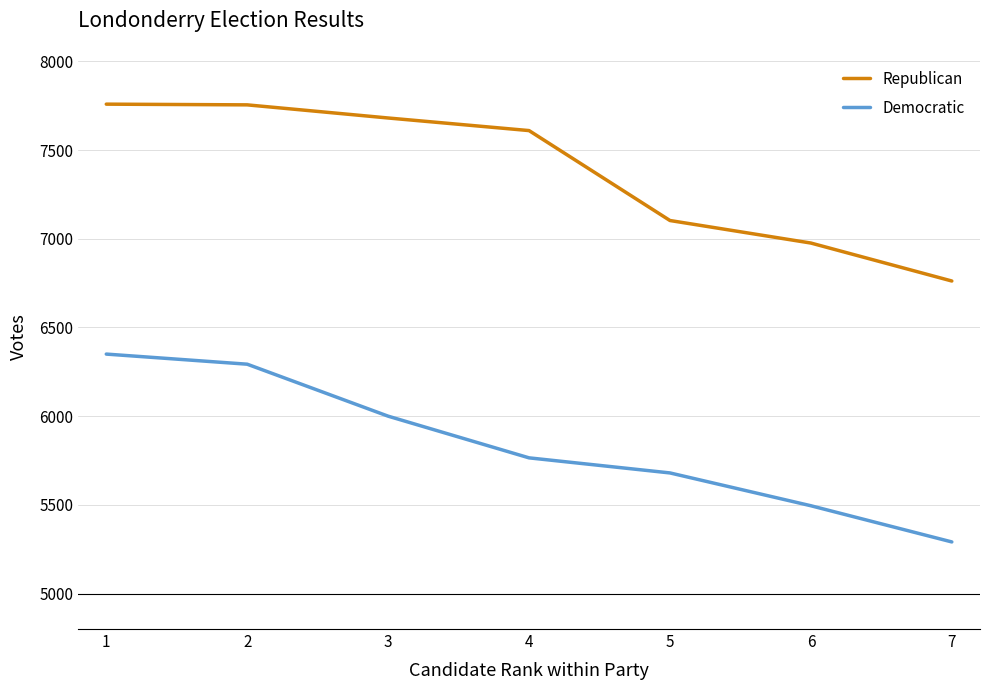

Read the Republican value at 6, to the nearest 10.

6980